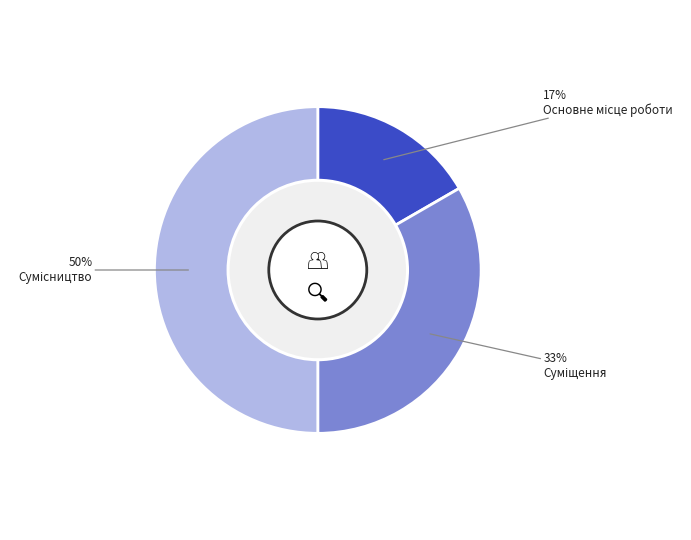

To the nearest percent, what is the average slice percentage?

33%